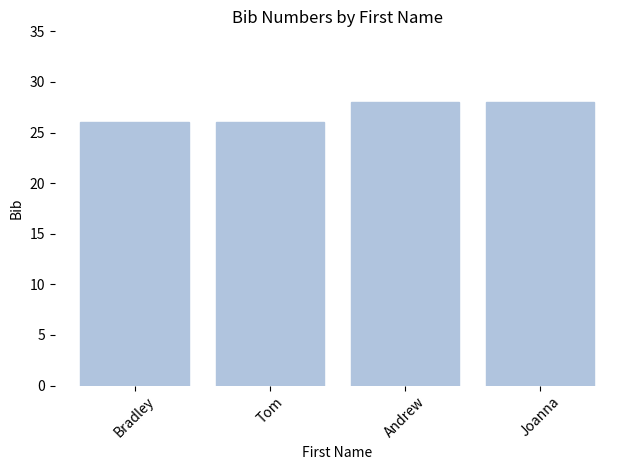

Reading left to right, extract all data points from this chart.

26	26	28	28